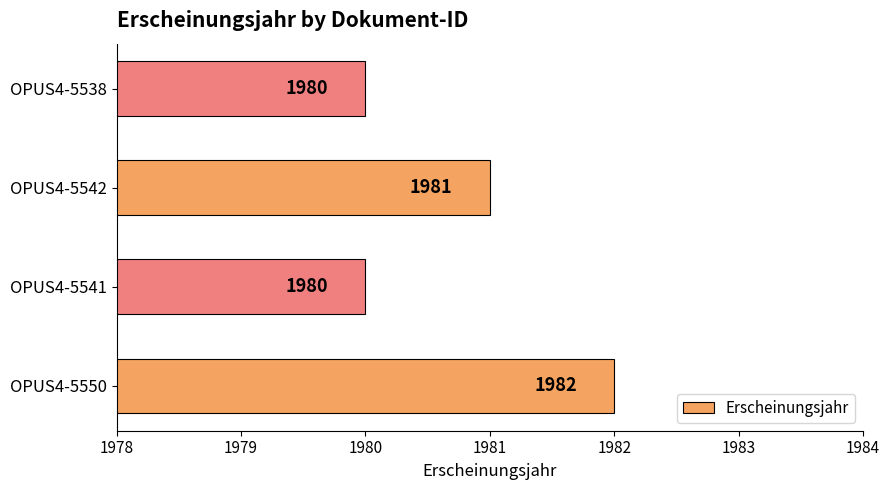

What is the difference between the maximum and second lowest values?

2